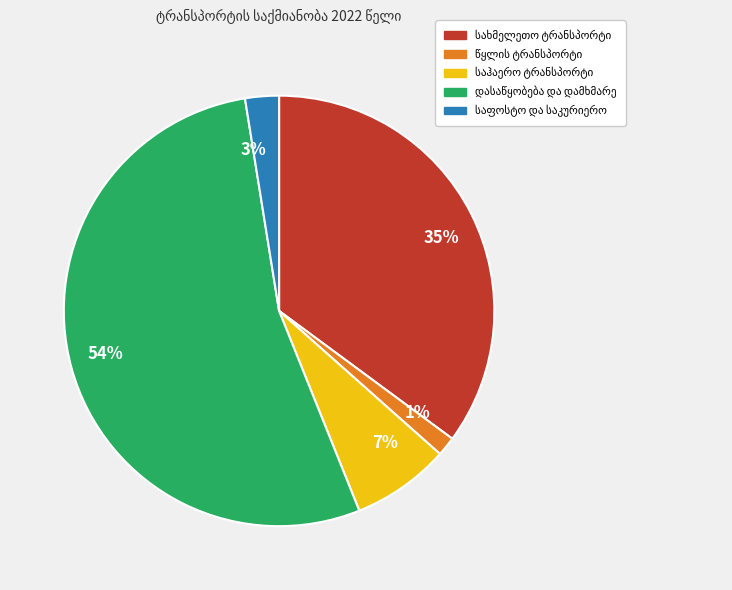

Does 54% account for over 50% of the chart?

Yes